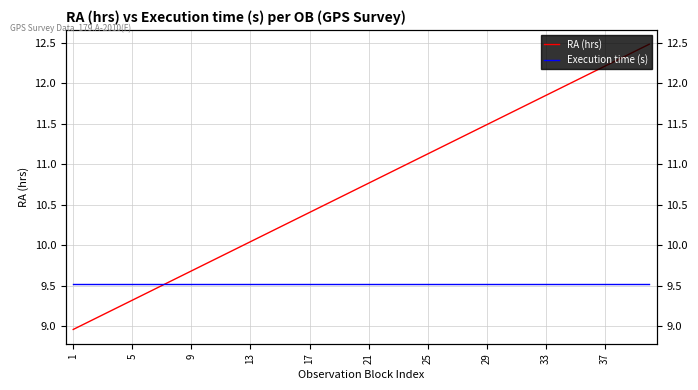

What is the sum of the RA (hrs) values at 28 and 17?

22.0